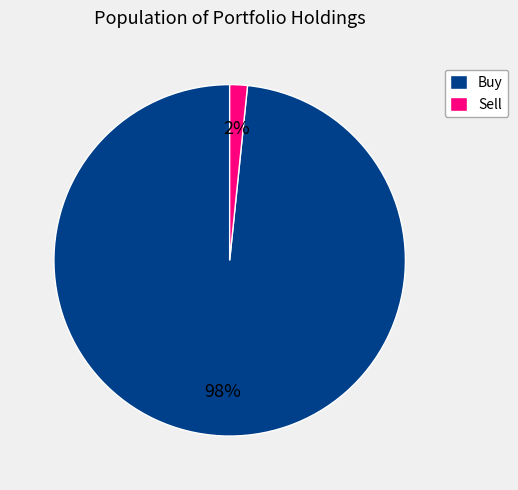

Between Sell and Buy, which is larger?

Buy